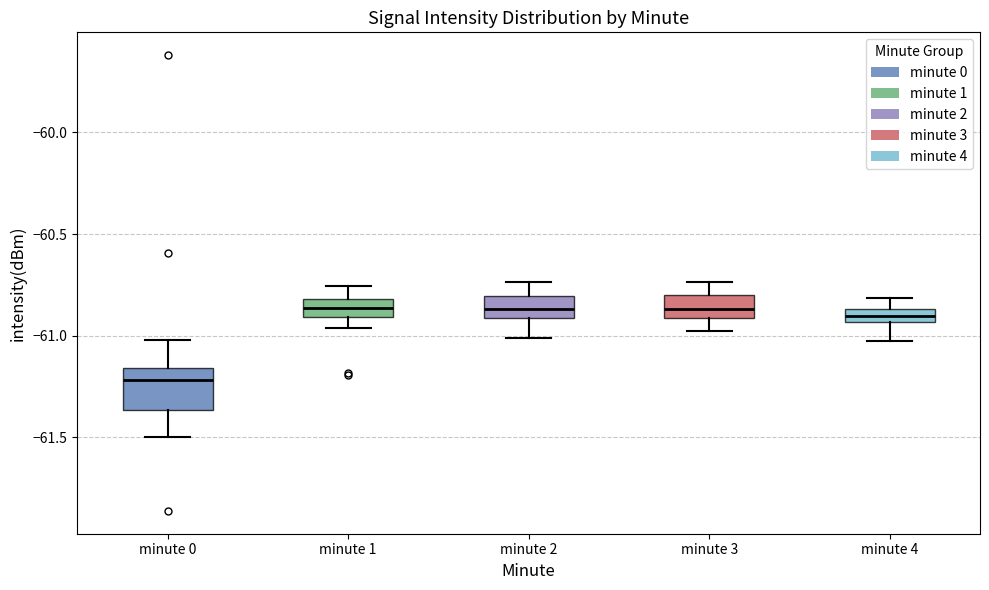

Comparing the boxes themselves (not the whiskers), which one is the tallest?

minute 0